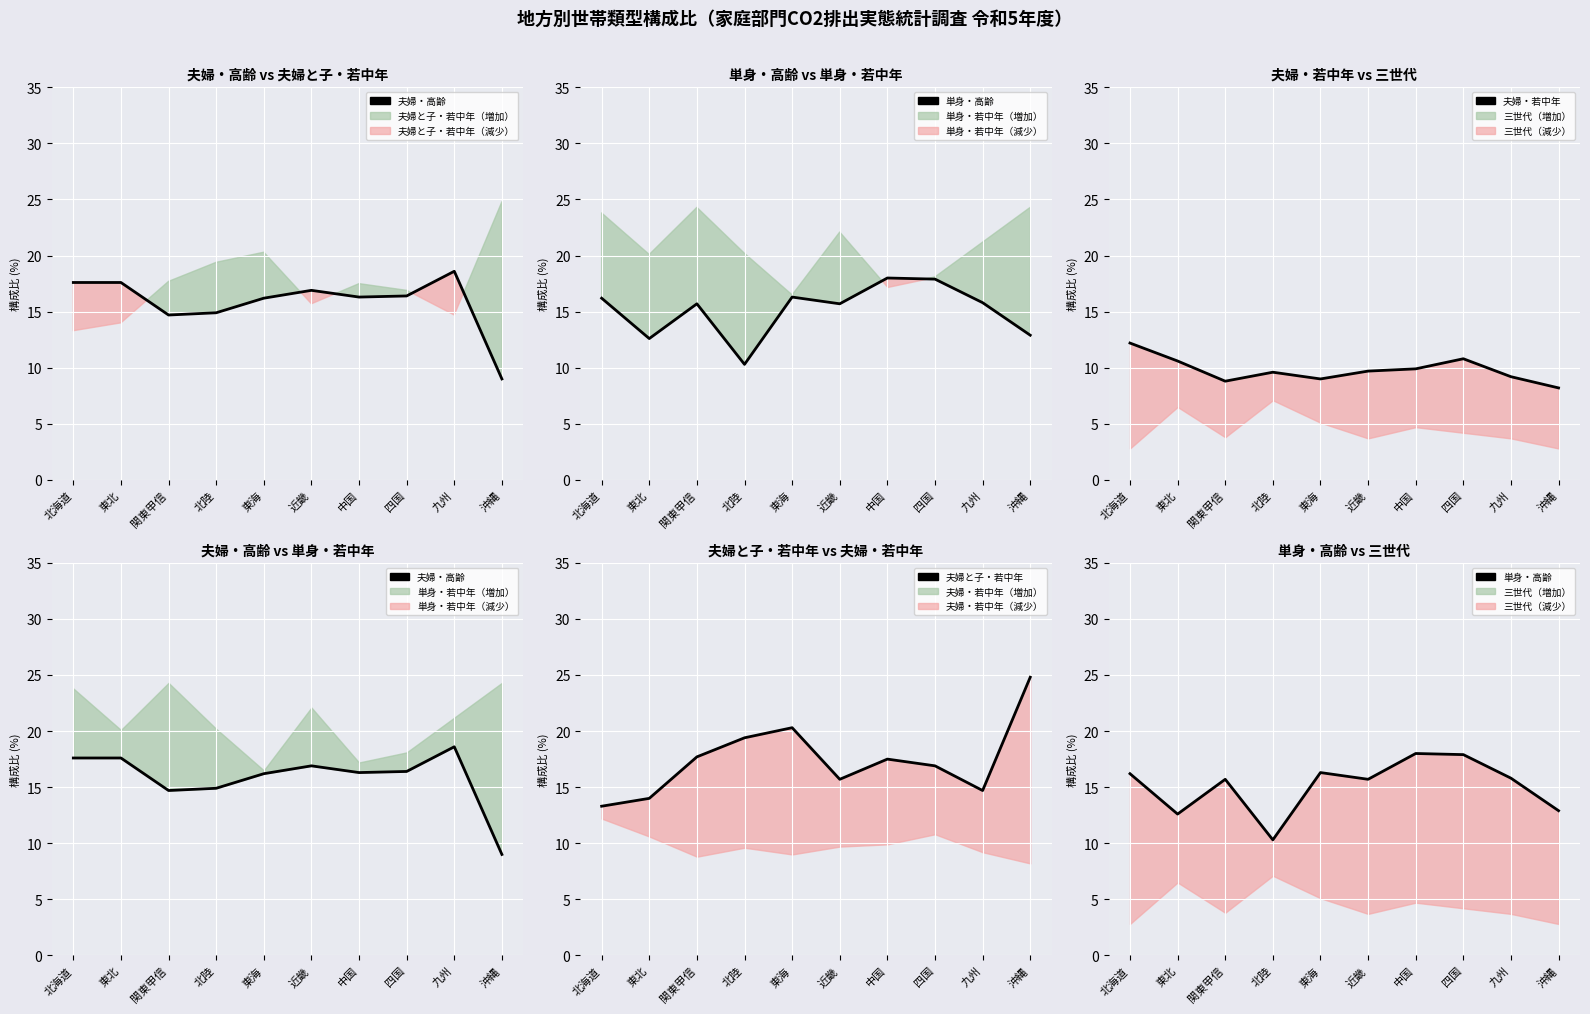

At which category does 単身・高齢 reach its first local peak?

関東甲信